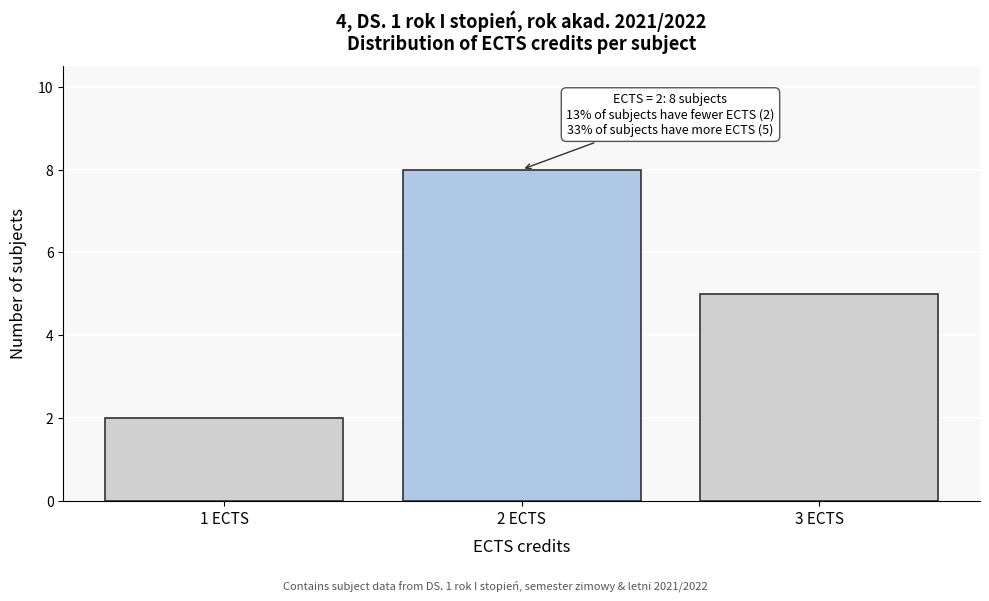

Over which range of the x-axis is the bar tallest?

1.5 to 2.5